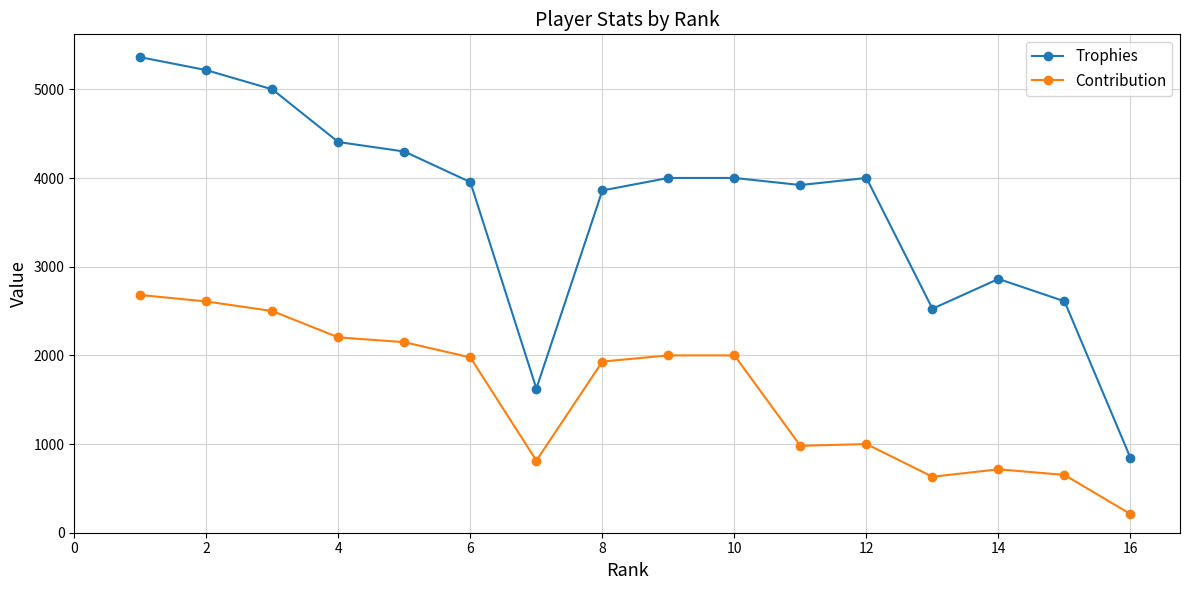

Does the chart display data point markers on the line(s)?

Yes